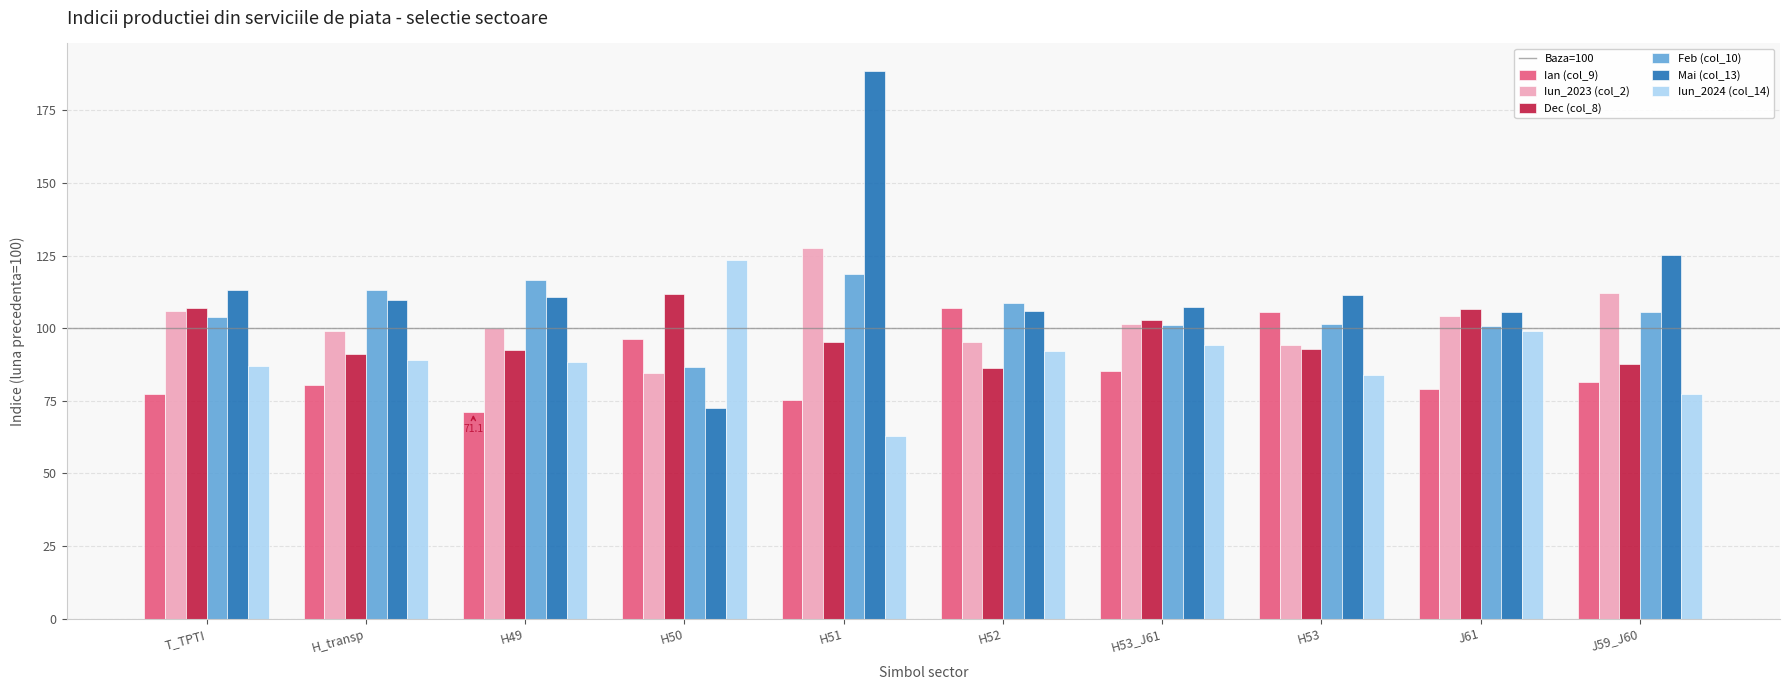

Is it true that Iun_2024 (col_14) equals 52.5 at J61?

False